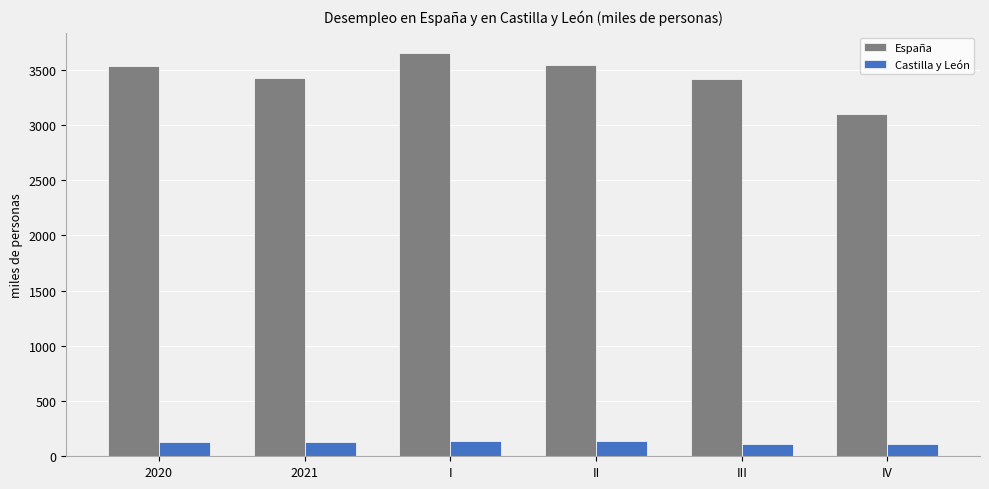

Does the chart contain any negative values?

No